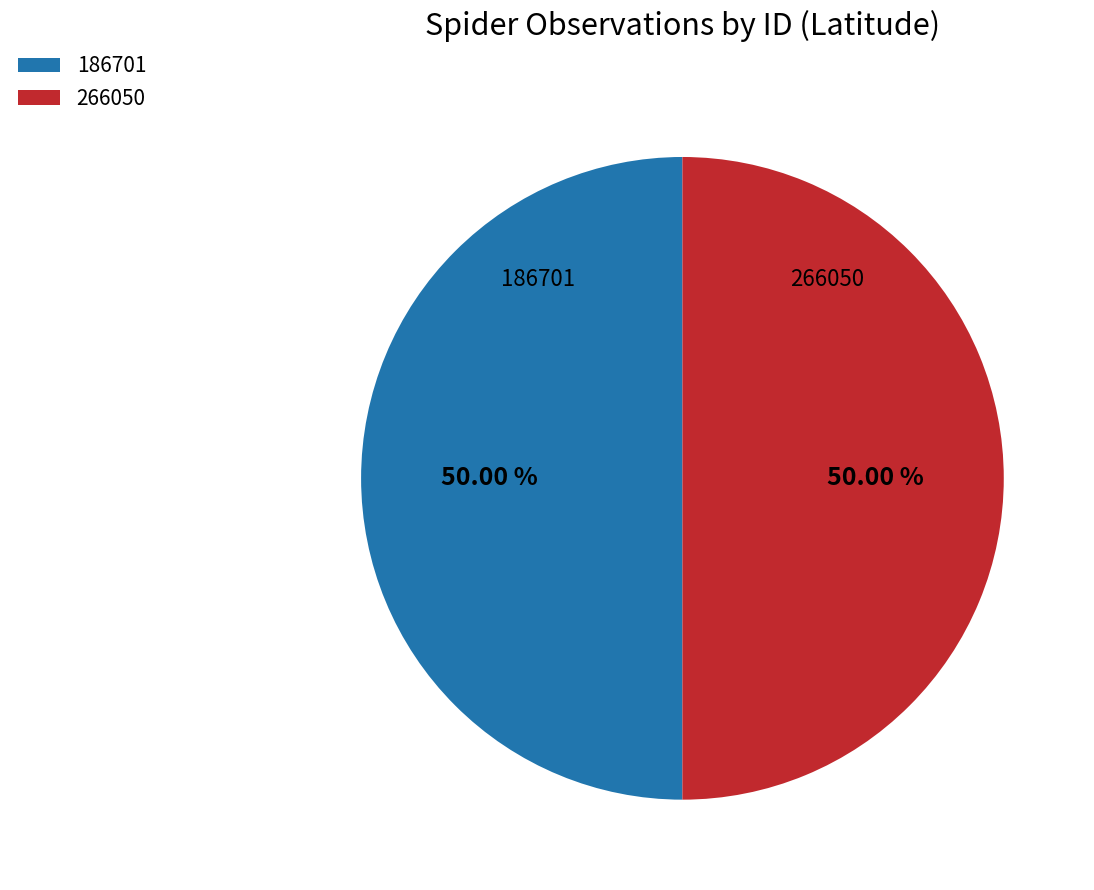

Combined, do 266050 and 186701 account for over 50%?

Yes